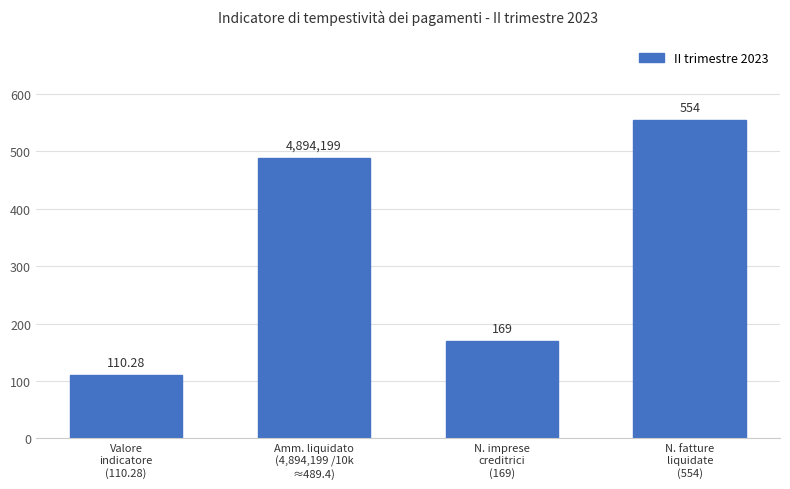

What is the label of the 1st bar from the left?

Valore
indicatore
(110.28)